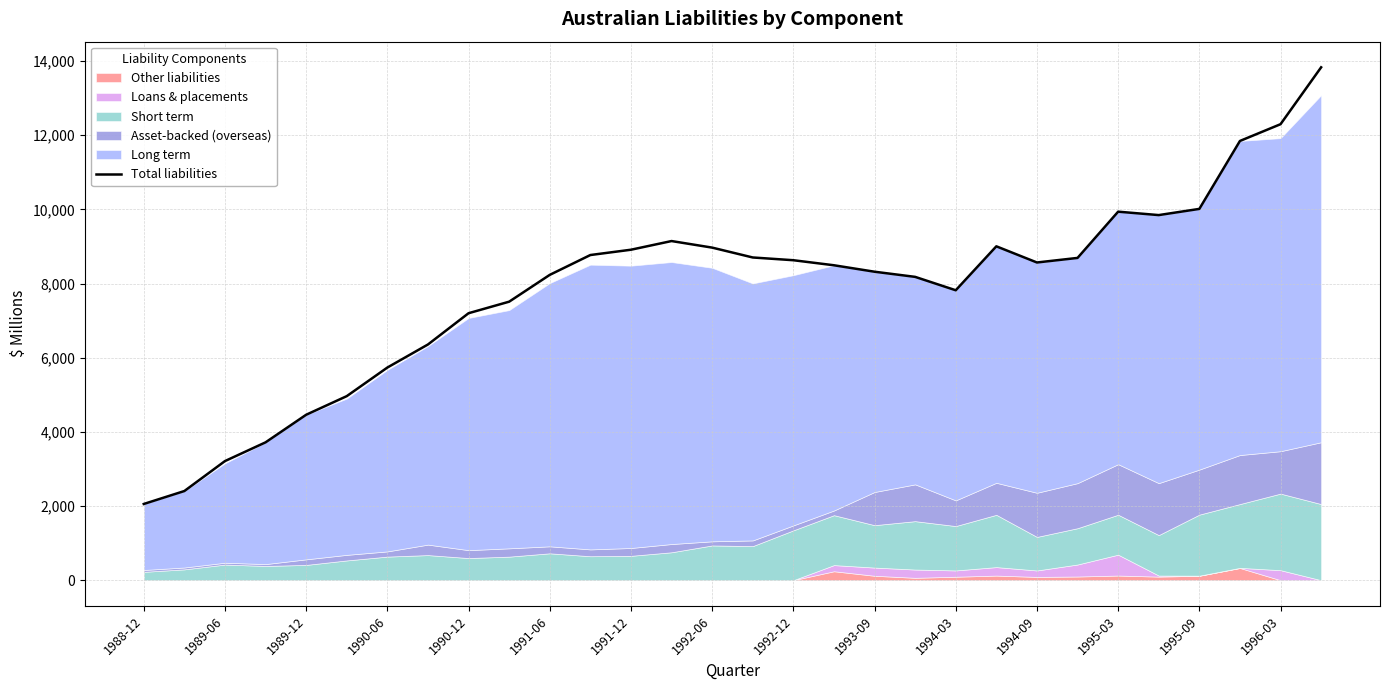

What is the average value?

7860